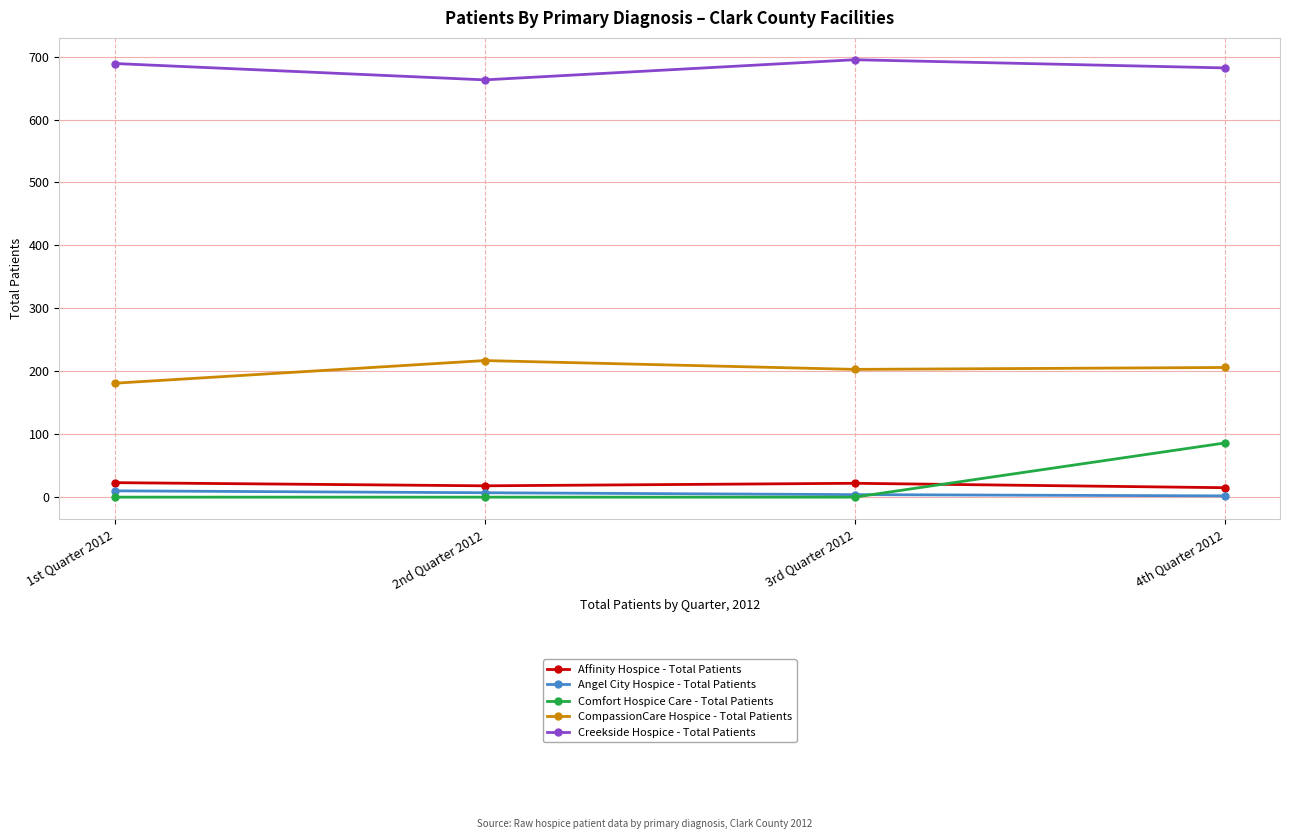

Which series has the widest spread of values?

Comfort Hospice Care - Total Patients